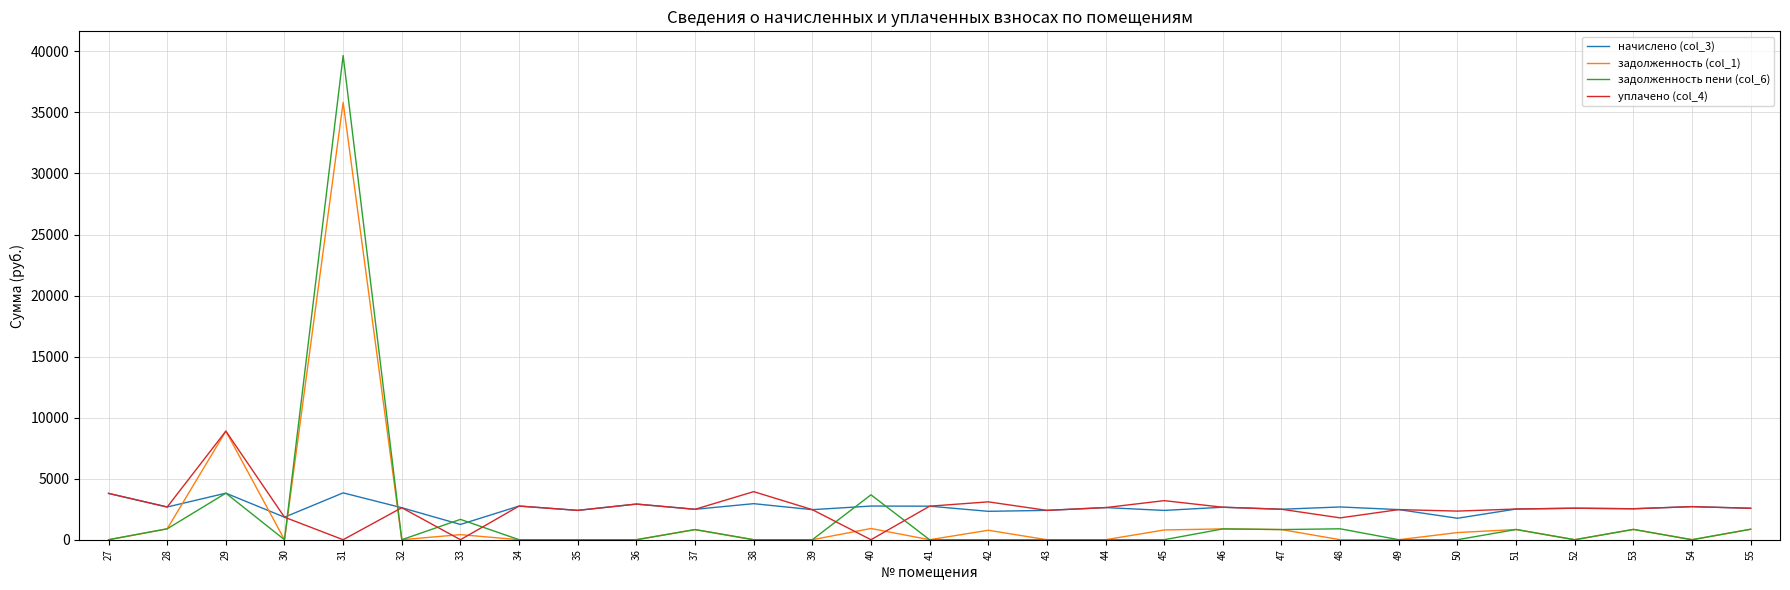

Does the chart display data point markers on the line(s)?

No